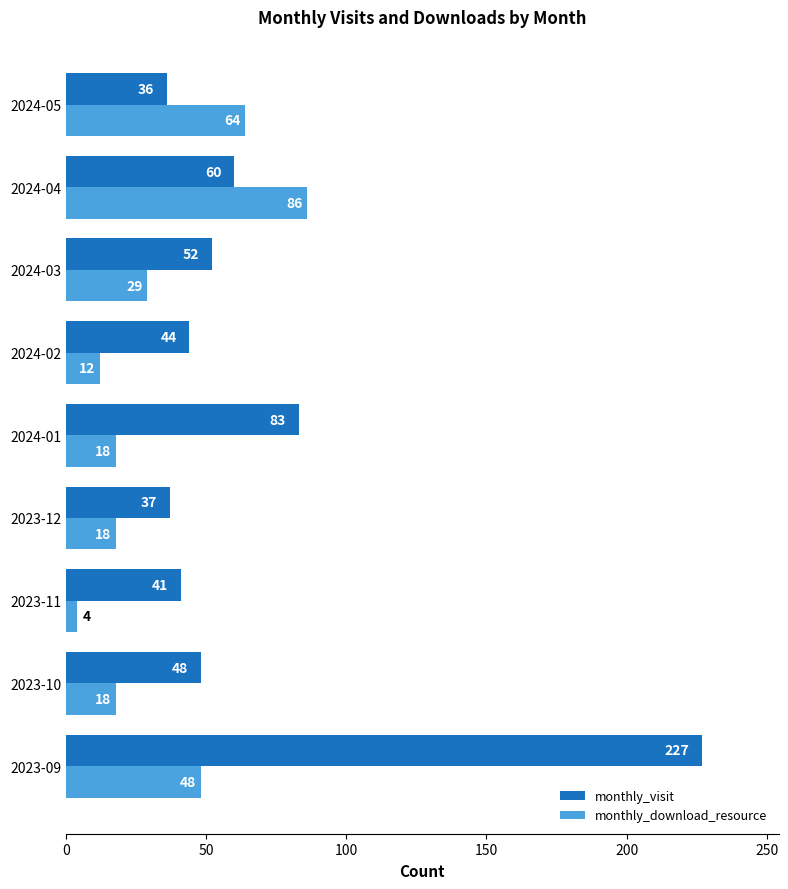

The value of monthly_visit at 2024-05 is 59. True or false?

False